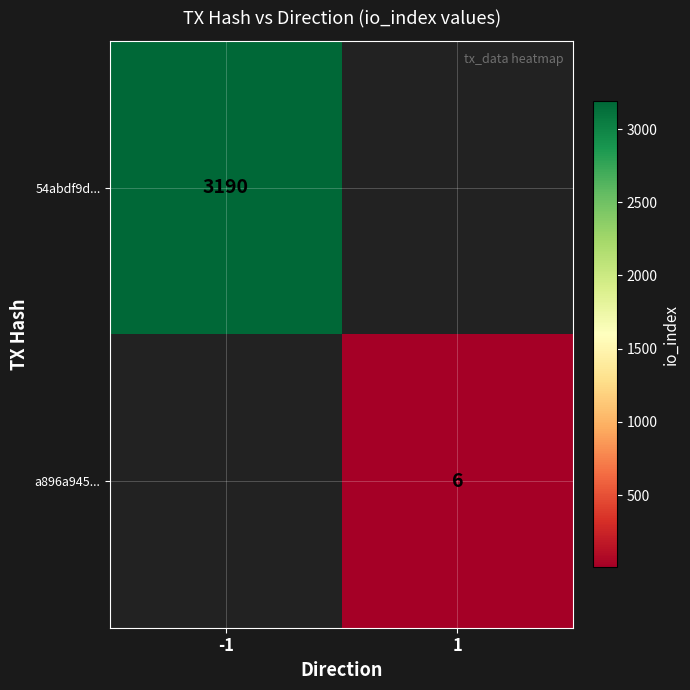

Which has a higher value, 1 or -1?

-1